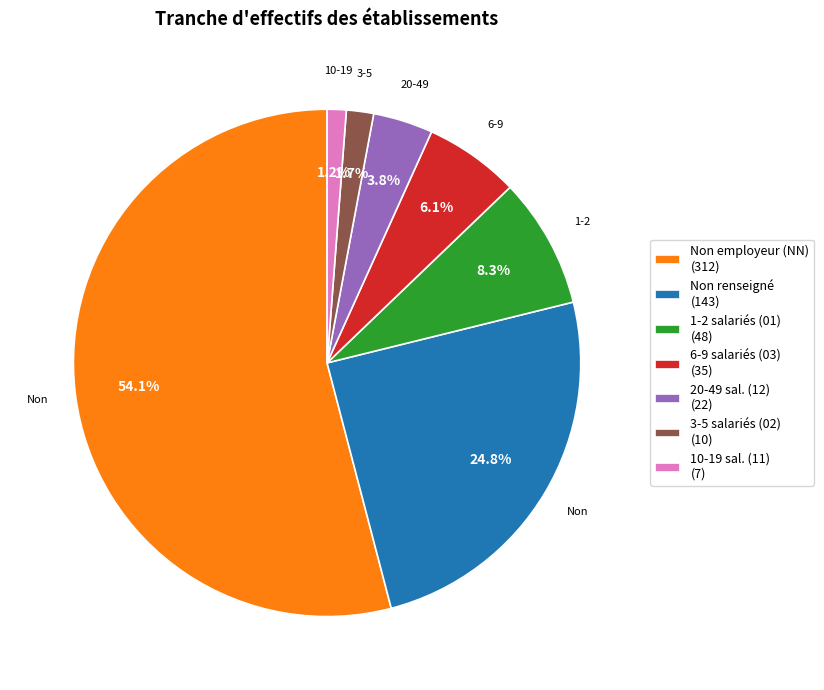

To the nearest percent, what is the average slice percentage?

14%